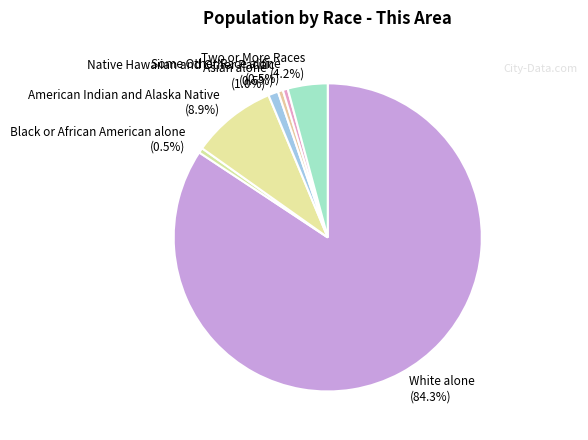

What is the ratio of the value at American Indian and Alaska Native to the value at Black or African American alone?

17.0